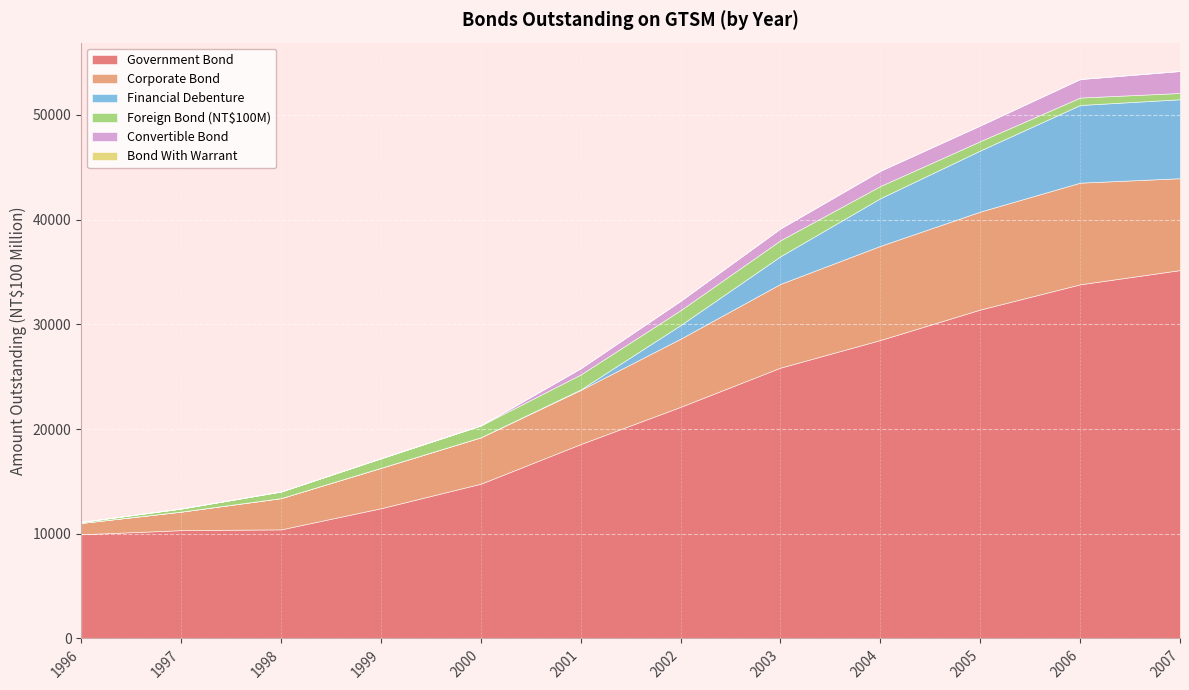

Which series has the largest range (max minus min)?

Government Bond